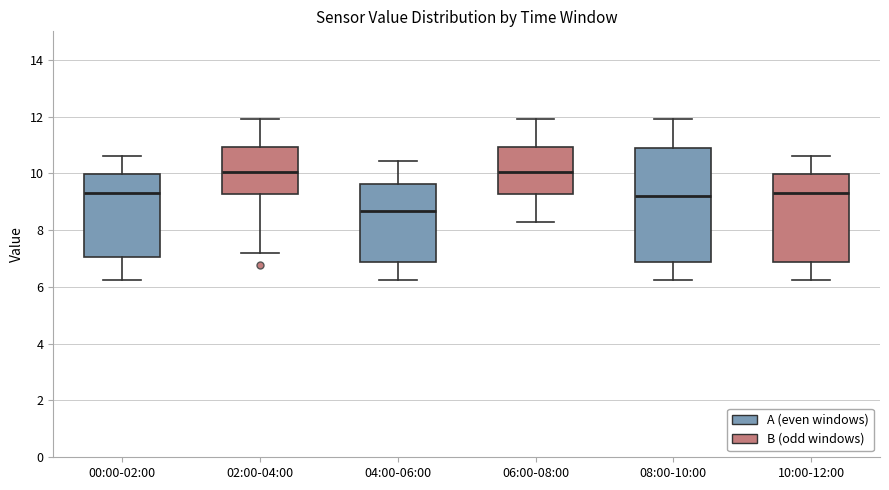

Reading left to right, transcribe this box plot: for each box, give where its median line is, the range the box spans, and where its two whiskers end, as read against the y-axis. The values are not printed on the chart, so give them approximately, as read against the axis.

00:00-02:00: median 9.2, box 7.0 to 10.0, whiskers 6.2 to 10.6
02:00-04:00: median 10.0, box 9.2 to 11.0, whiskers 7.2 to 12.0
04:00-06:00: median 8.6, box 6.8 to 9.6, whiskers 6.2 to 10.4
06:00-08:00: median 10.0, box 9.2 to 11.0, whiskers 8.4 to 12.0
08:00-10:00: median 9.2, box 6.8 to 10.8, whiskers 6.2 to 12.0
10:00-12:00: median 9.2, box 6.8 to 10.0, whiskers 6.2 to 10.6